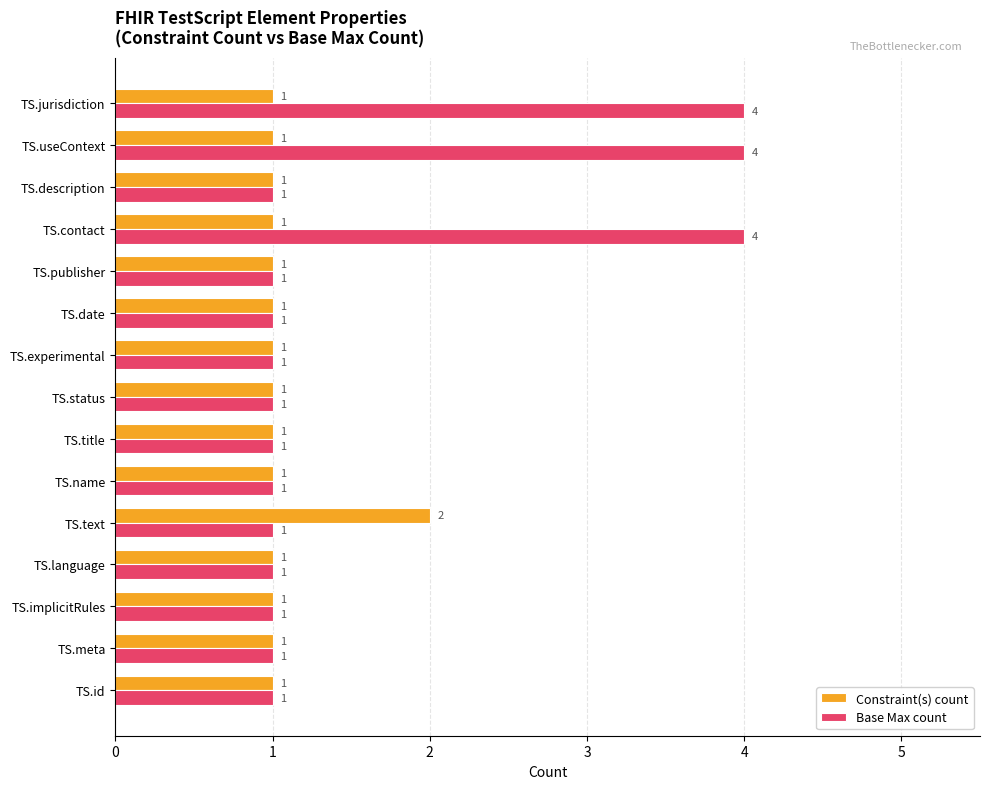

How many data points does each series have?

15